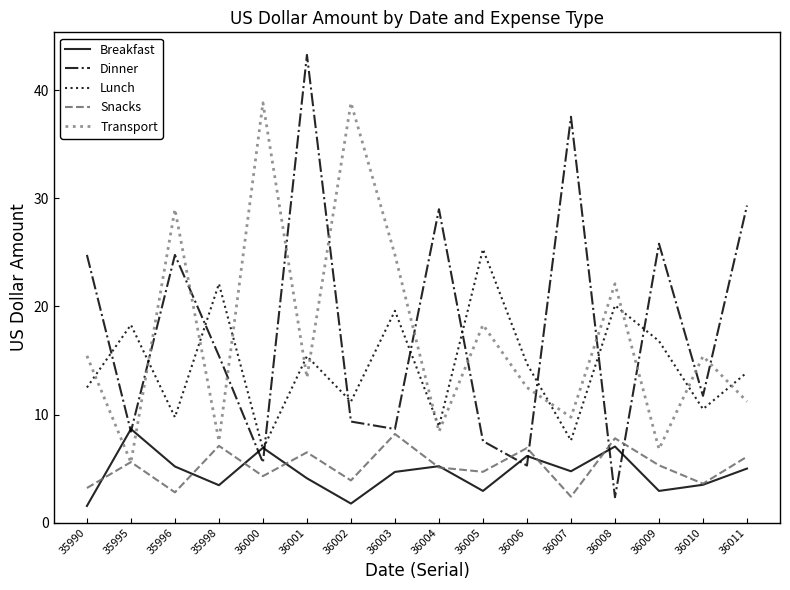

After their last crossing, which series has the higher values: Breakfast or Snacks?

Snacks